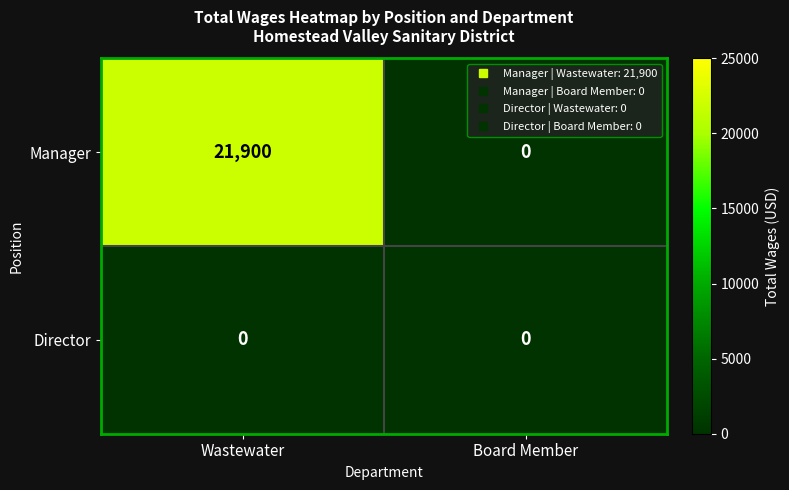

Reading left to right, what are all the values shown in this chart?

Manager: Wastewater=21900	Board Member=0
Director: Wastewater=0	Board Member=0